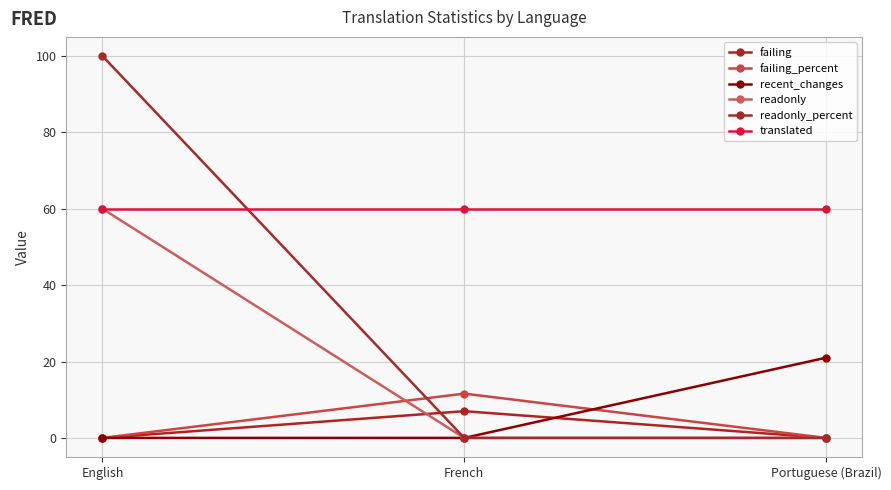

Count the readonly values in the range 0 to 60.

3